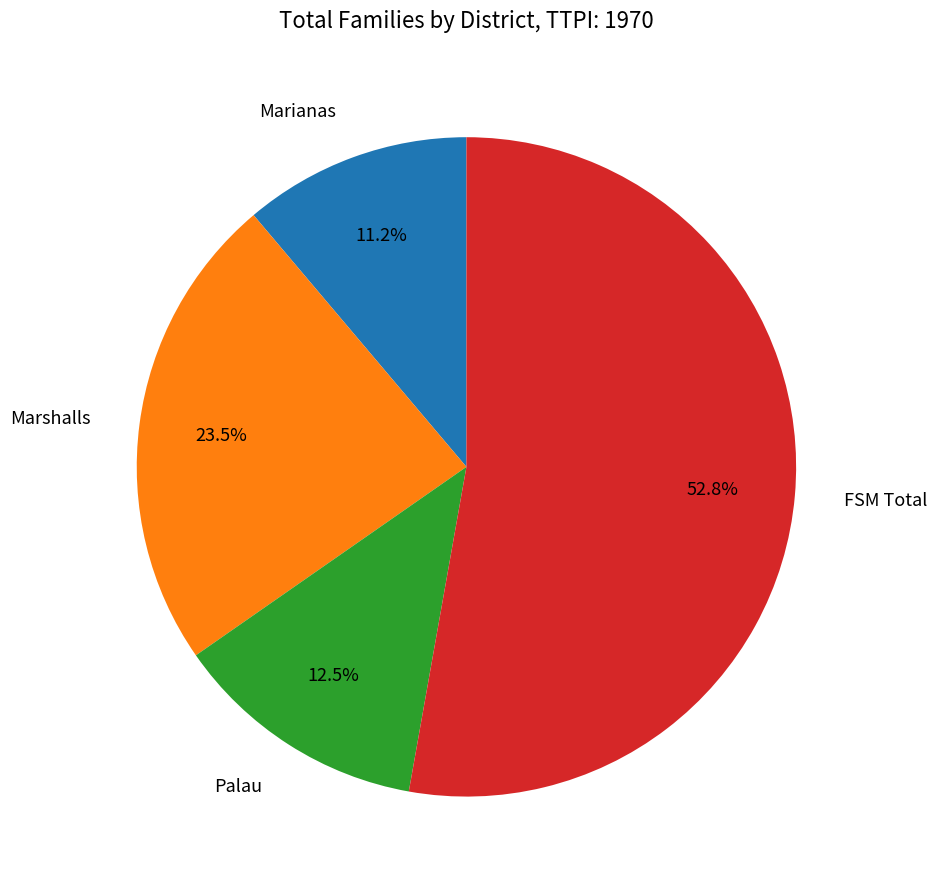

Does any single category account for the majority?

Yes